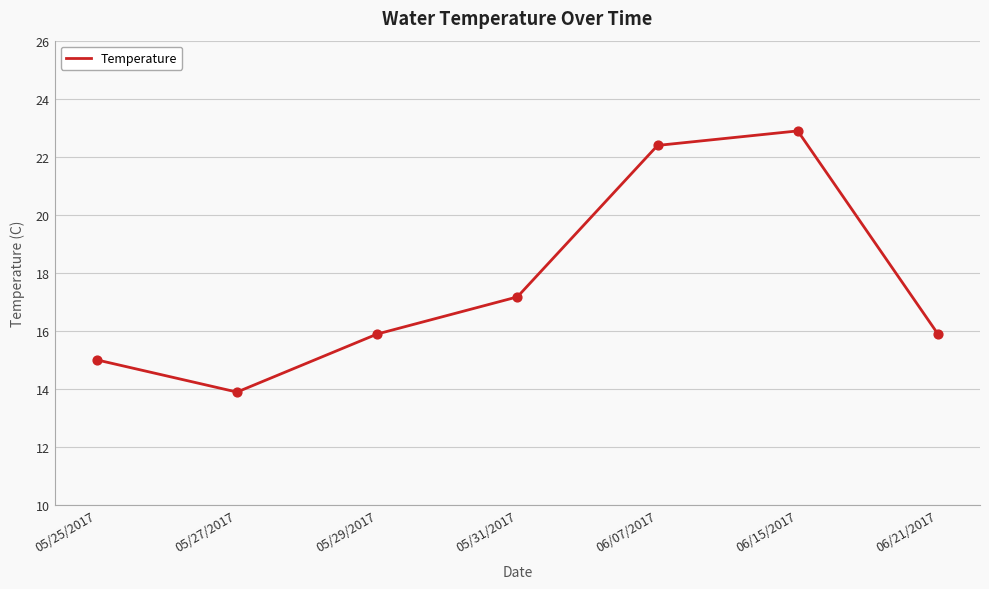

Which has a higher value, 05/29/2017 or 06/07/2017?

06/07/2017